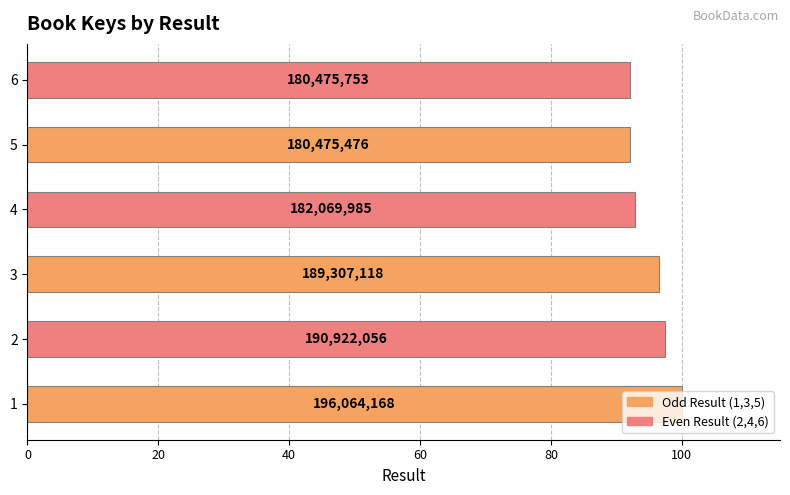

What is the change in value from 3 to 6?

-4.5